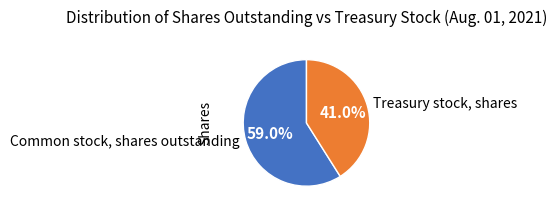

Rank the categories by value from highest to lowest.

Common stock, shares outstanding, Treasury stock, shares